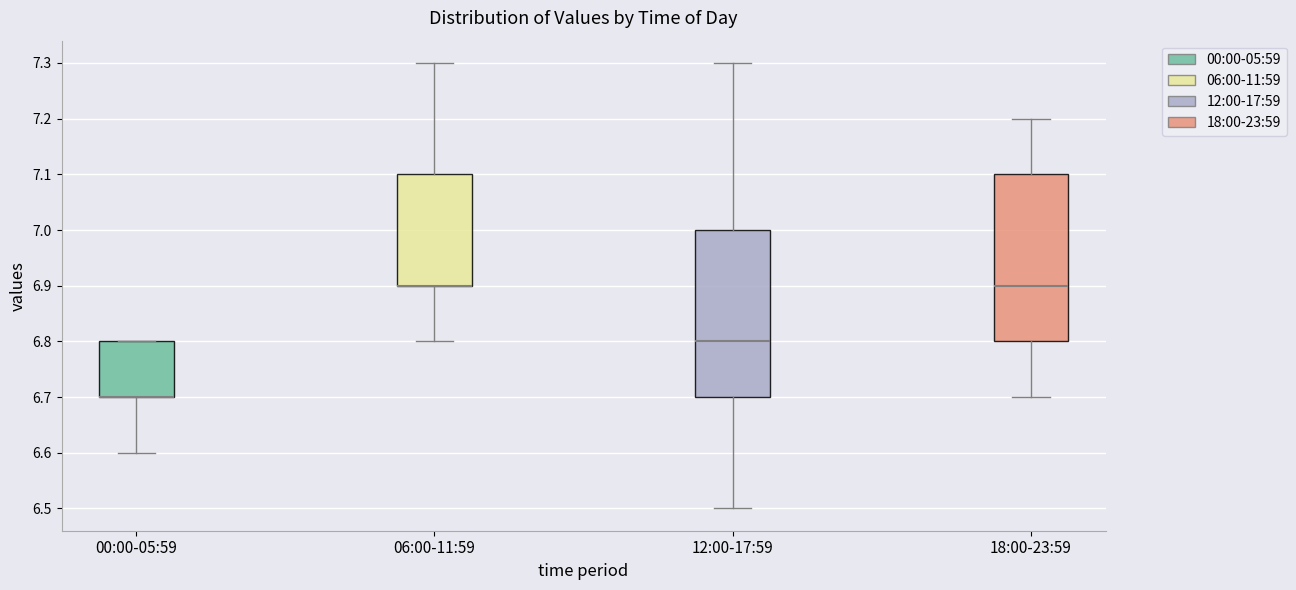

Reading left to right, read every box against the y-axis: the position of its median line, the range the box covers, and the ends of its whiskers. The values are not printed on the chart, so give them approximately, as read against the axis.

00:00-05:59: median 6.7 (drawn on the box's lower edge), box 6.7 to 6.8, whiskers 6.6 to 6.8
06:00-11:59: median 6.9 (drawn on the box's lower edge), box 6.9 to 7.1, whiskers 6.8 to 7.3
12:00-17:59: median 6.8, box 6.7 to 7.0, whiskers 6.5 to 7.3
18:00-23:59: median 6.9, box 6.8 to 7.1, whiskers 6.7 to 7.2